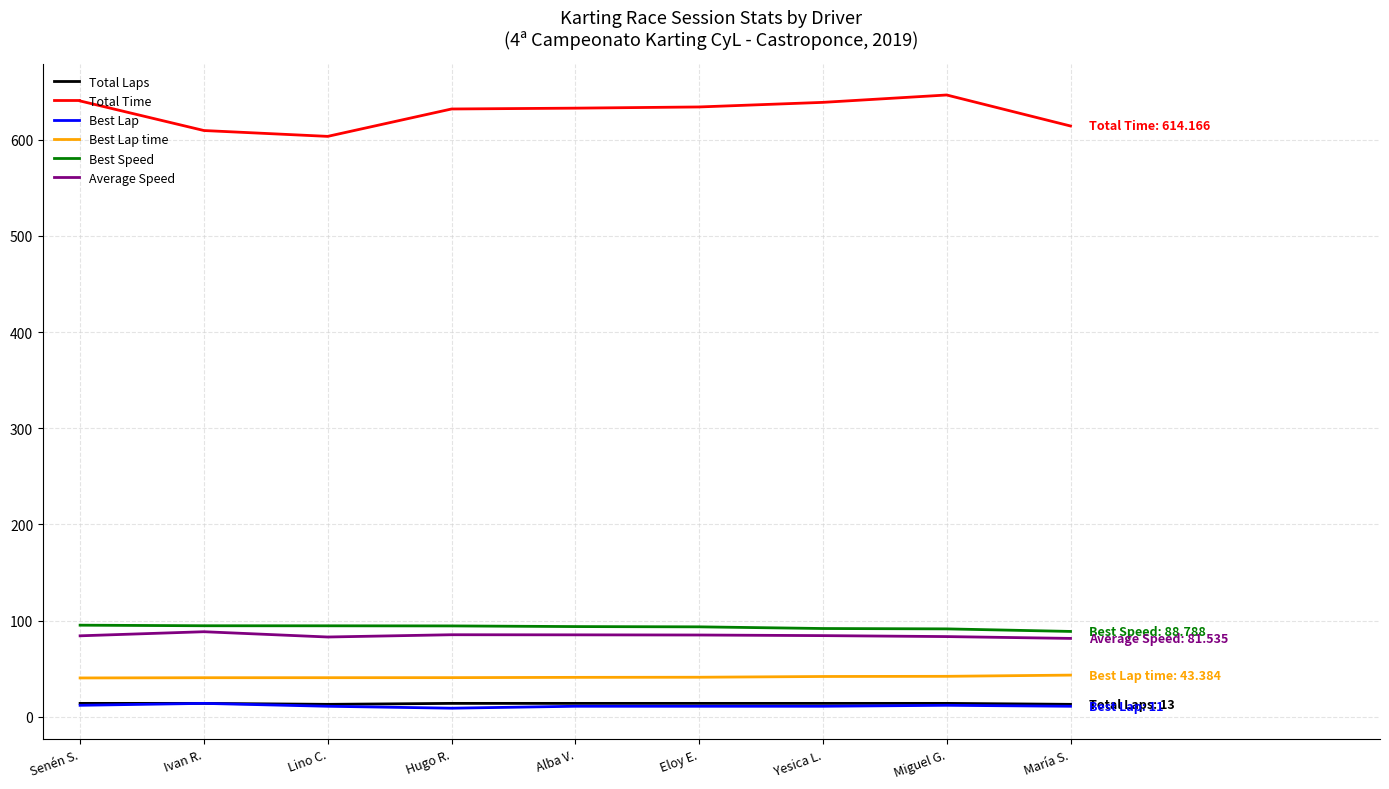

True or false: Best Lap time and Best Lap intersect in this chart.

False